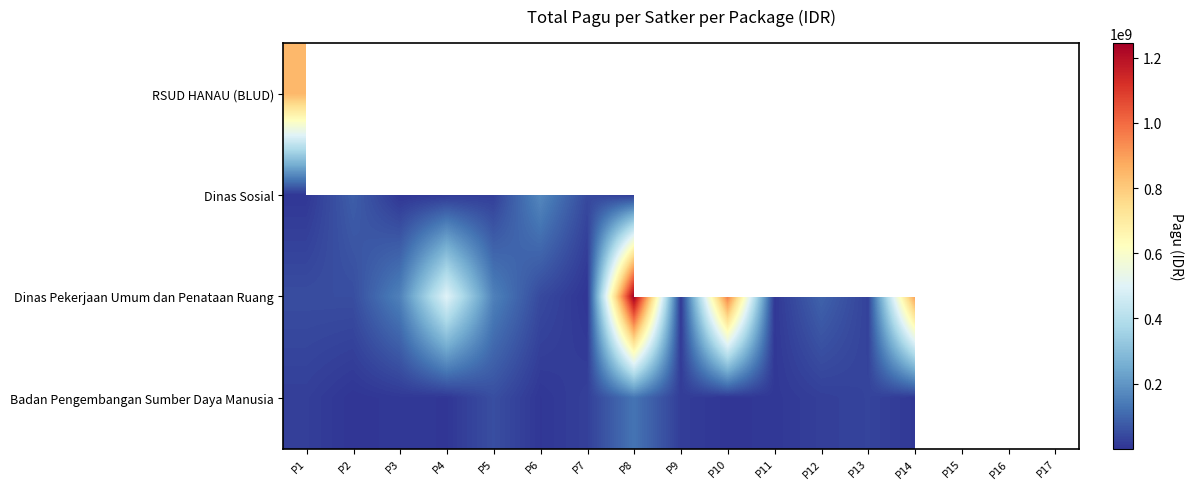

How many categories are shown in the chart?

17